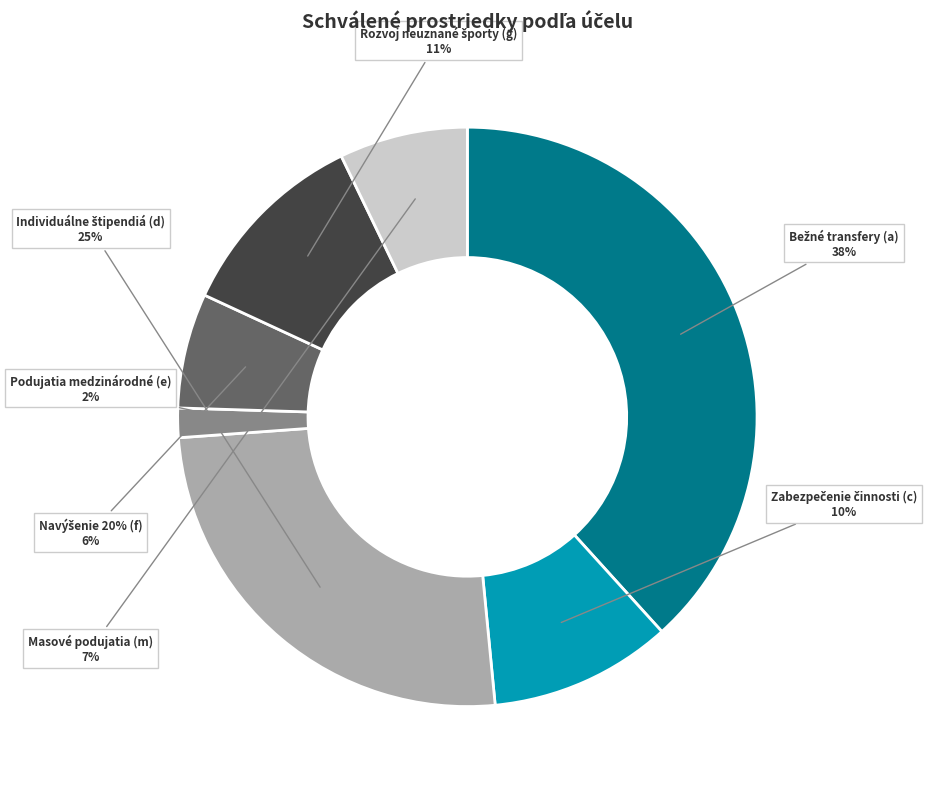

Combined, do f and g account for over 50%?

No